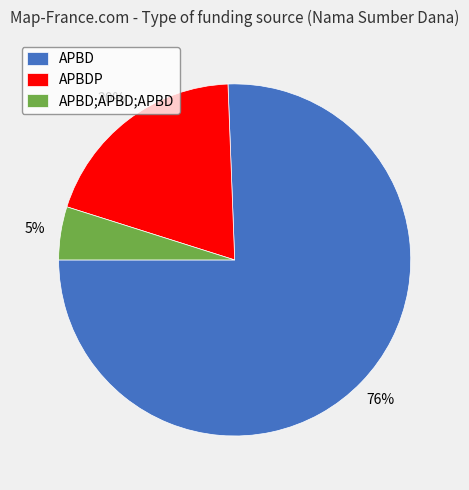

Rank the categories by value from highest to lowest.

APBD, APBDP, APBD;APBD;APBD